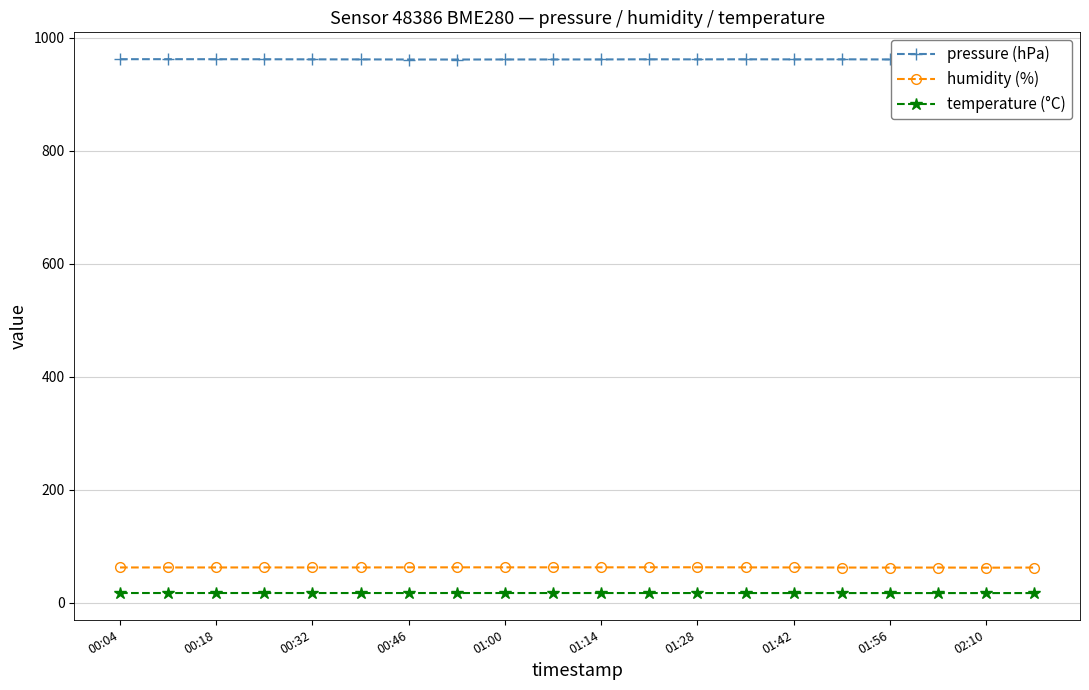

What is the maximum value for pressure (hPa)?

962.3